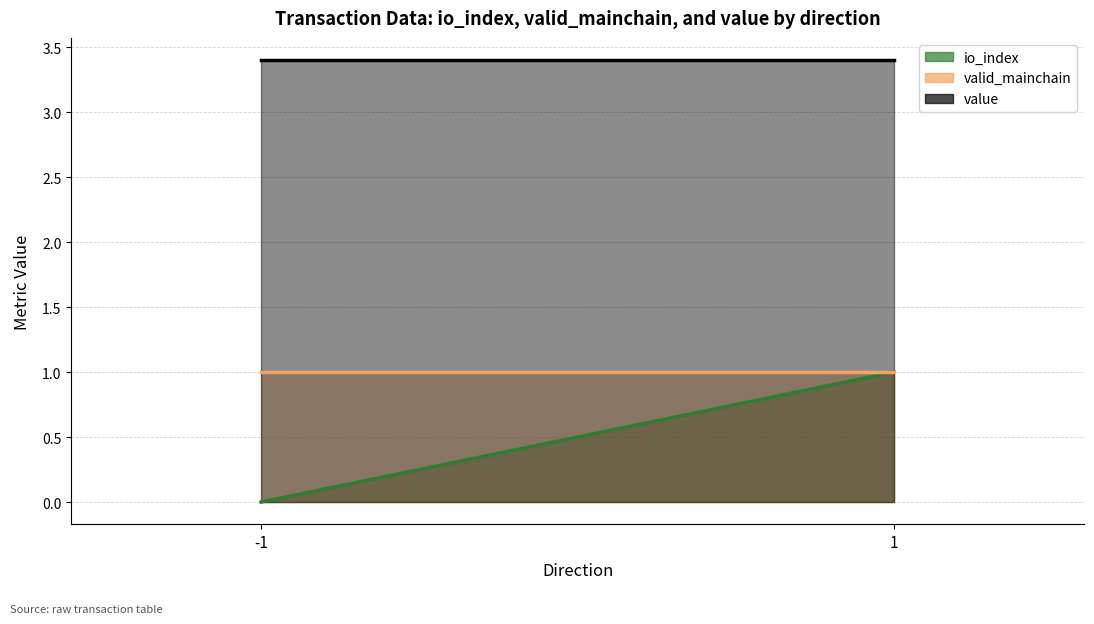

Which series changed the most between -1 and 1?

io_index